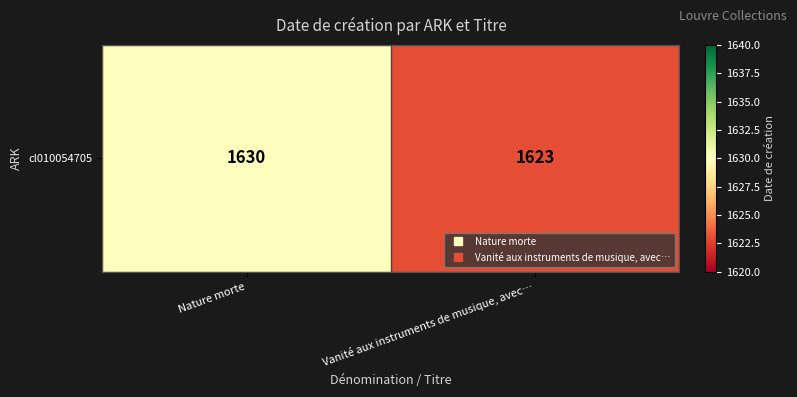

The value at Vanité aux instruments de musique, avec… is 1623. True or false?

True